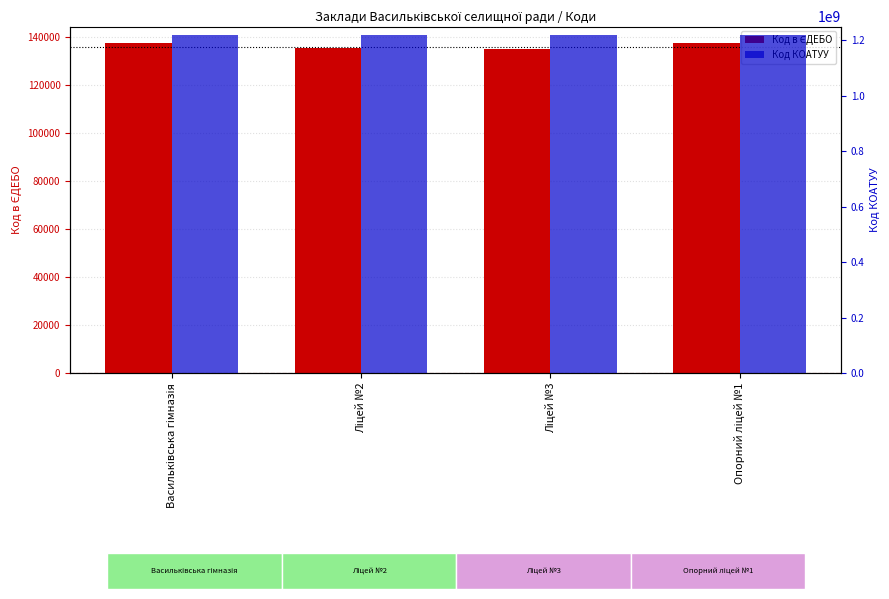

What is the label of the 2nd bar from the right?

Ліцей №3